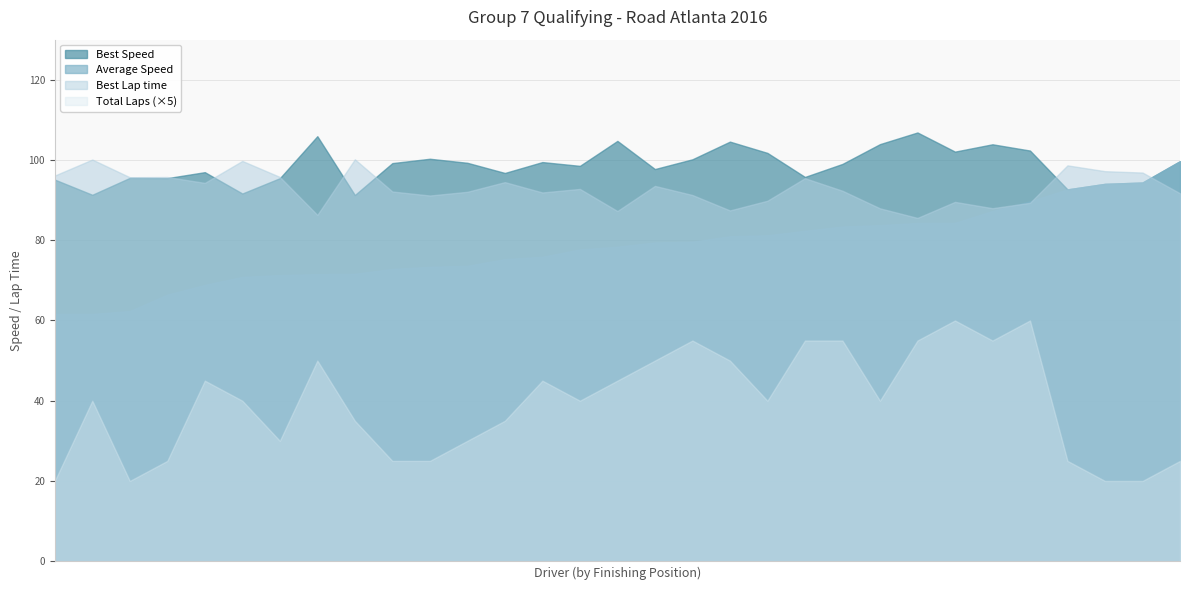

Which series has the largest total across all categories?

Best Speed